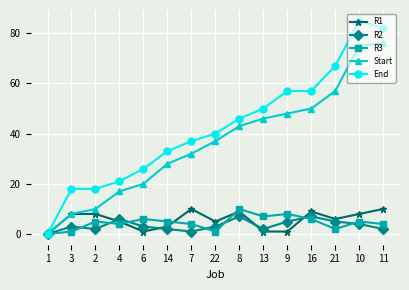

At which label is End closest to 42?

22